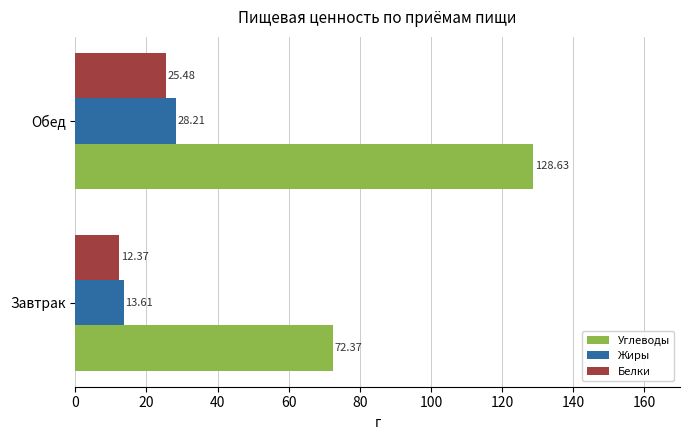

List the series in order of their peak value, lowest first.

Белки, Жиры, Углеводы